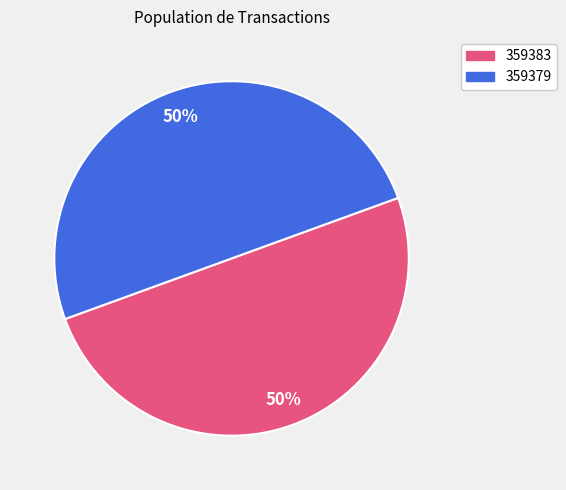

To the nearest percent, what portion does 359383 represent?

50%